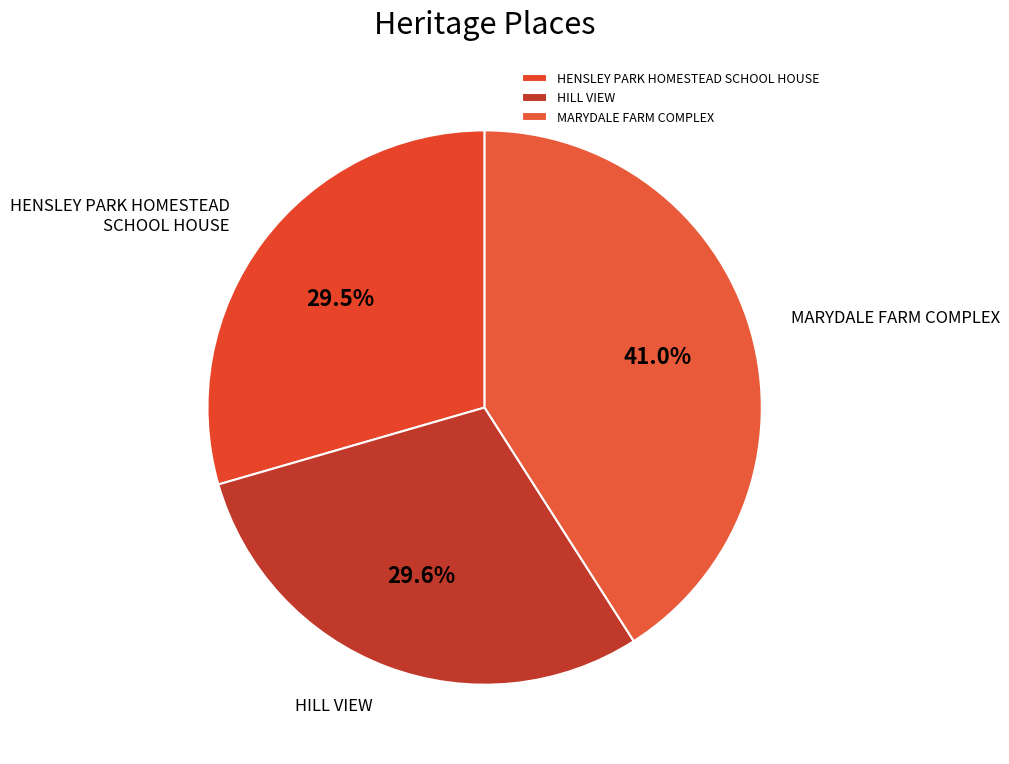

Does HENSLEY PARK HOMESTEAD SCHOOL HOUSE account for over 50% of the chart?

No